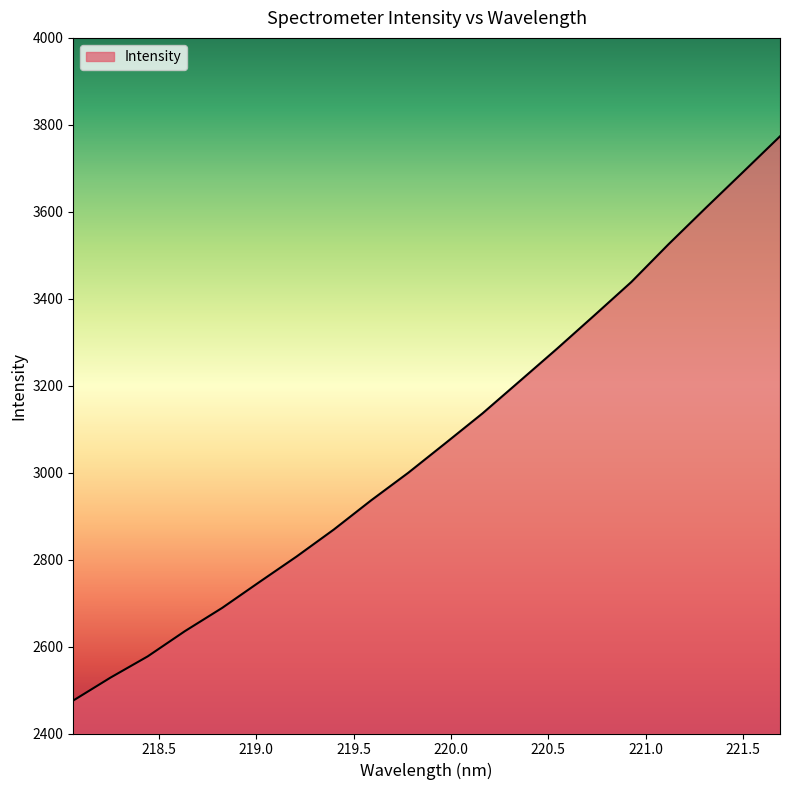

What is the difference between the maximum and minimum values?

1297.7